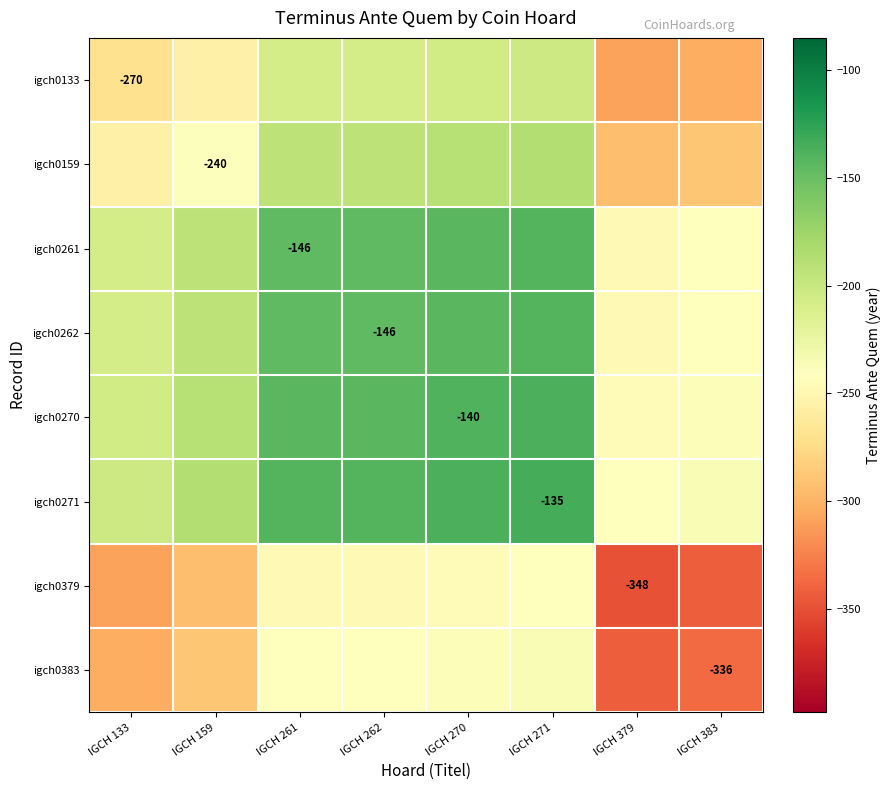

True or false: igch0379 has a value of -191.6 at IGCH 379.

False